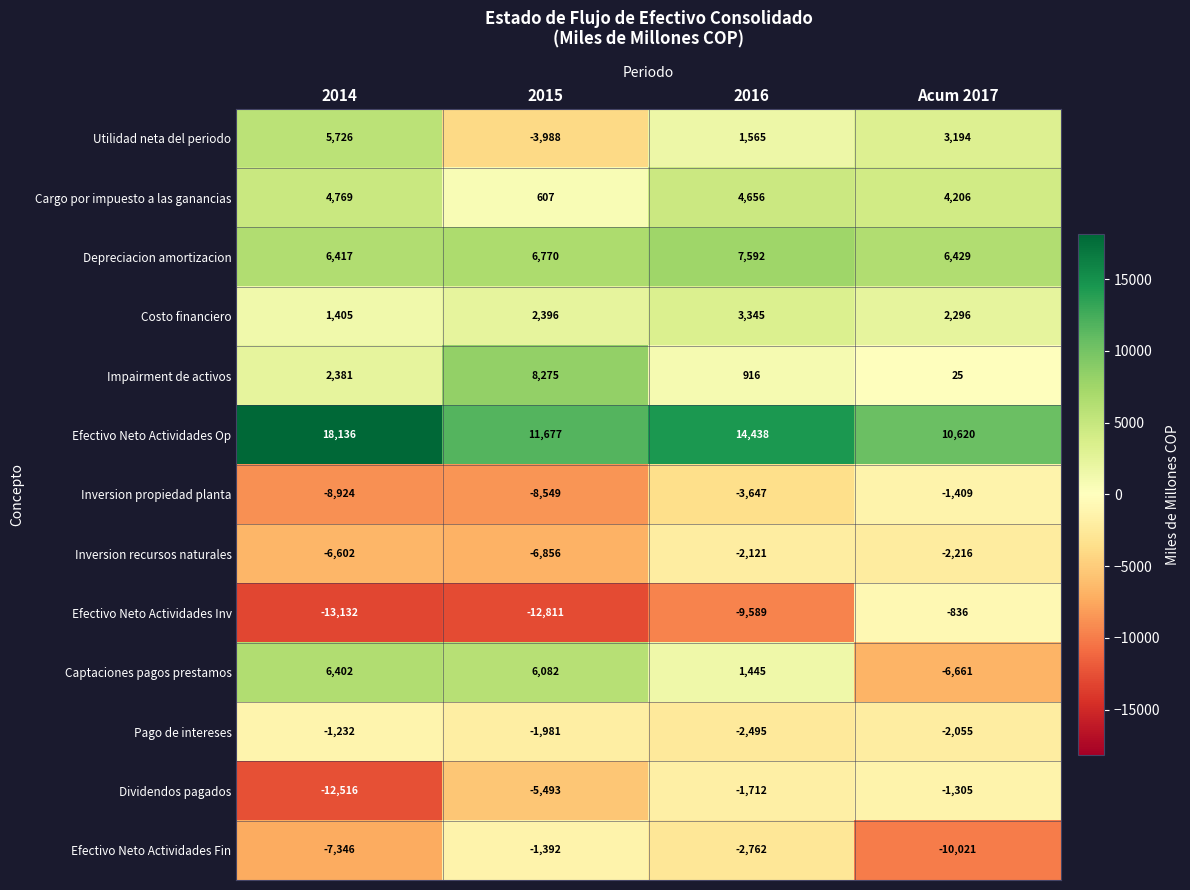

True or false: Utilidad neta del periodo has a value of 1583 at 2014.

False